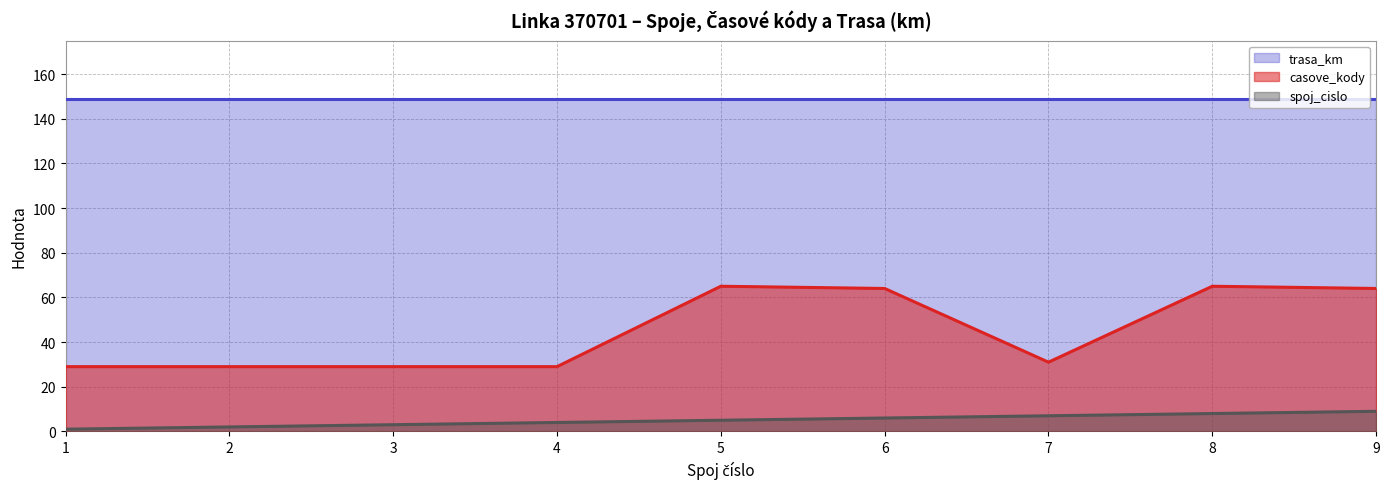

Is the value of spoj_cislo at 9 greater than the value of casove_kody at 7?

No